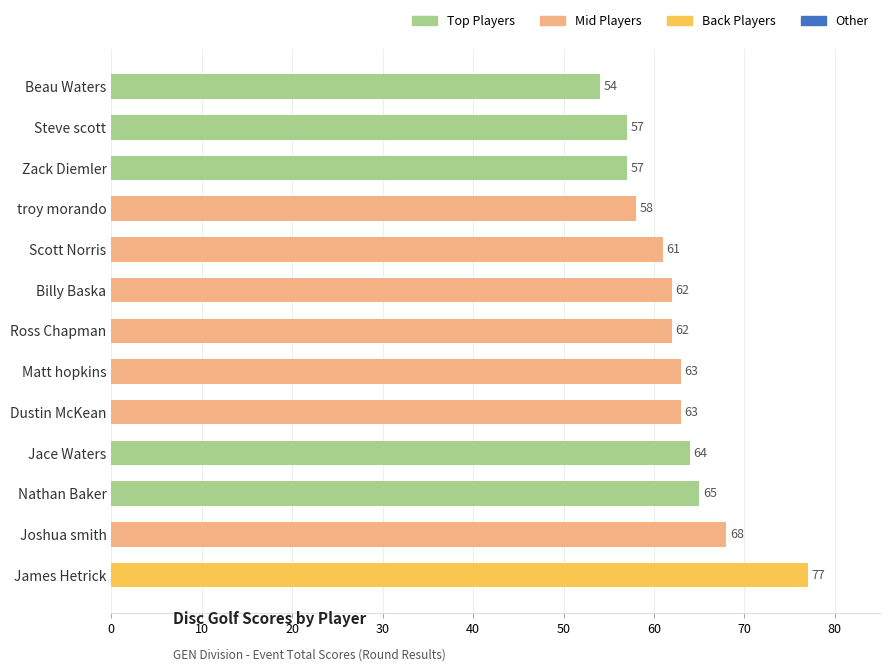

Does the chart contain stacked bars?

No